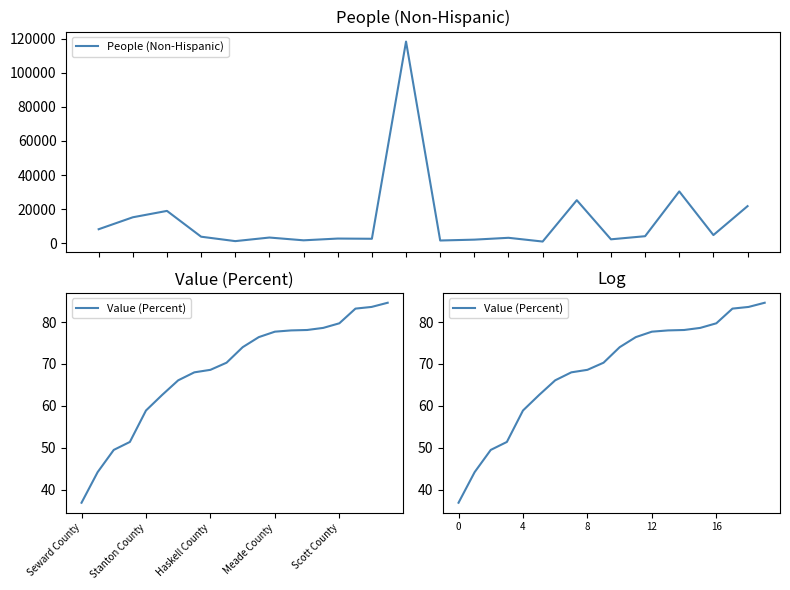

True or false: Value (Percent) and People (Non-Hispanic) intersect in this chart.

False